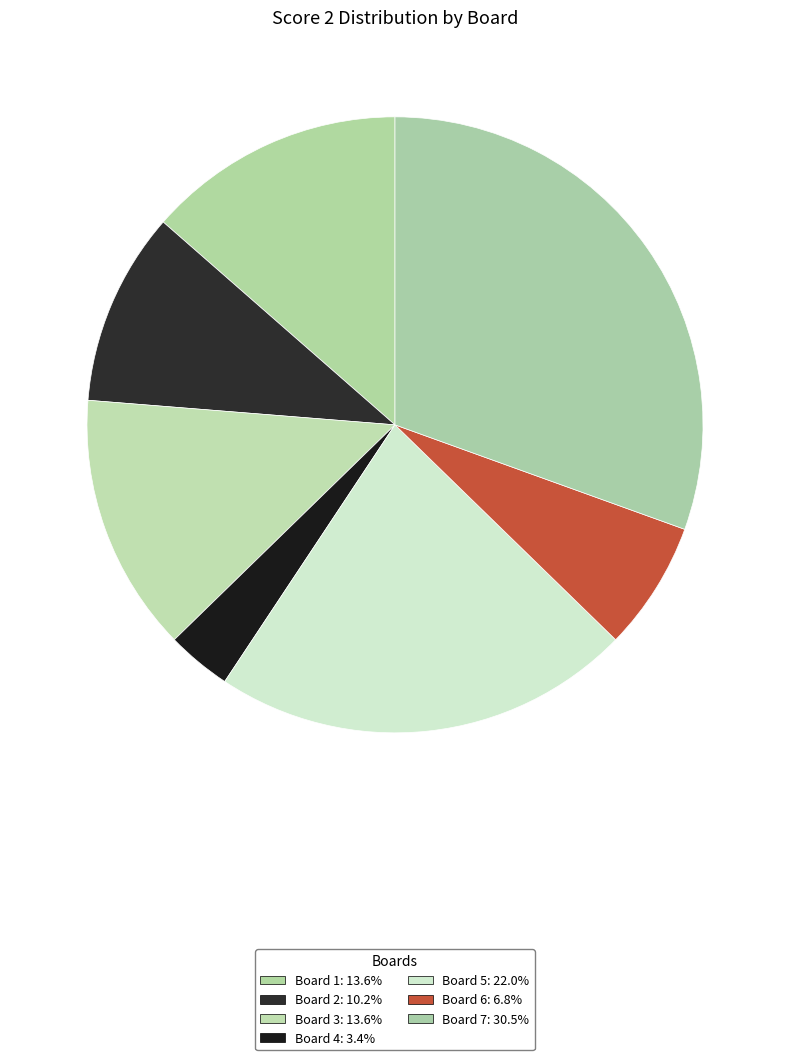

How many segments does this pie chart have?

7